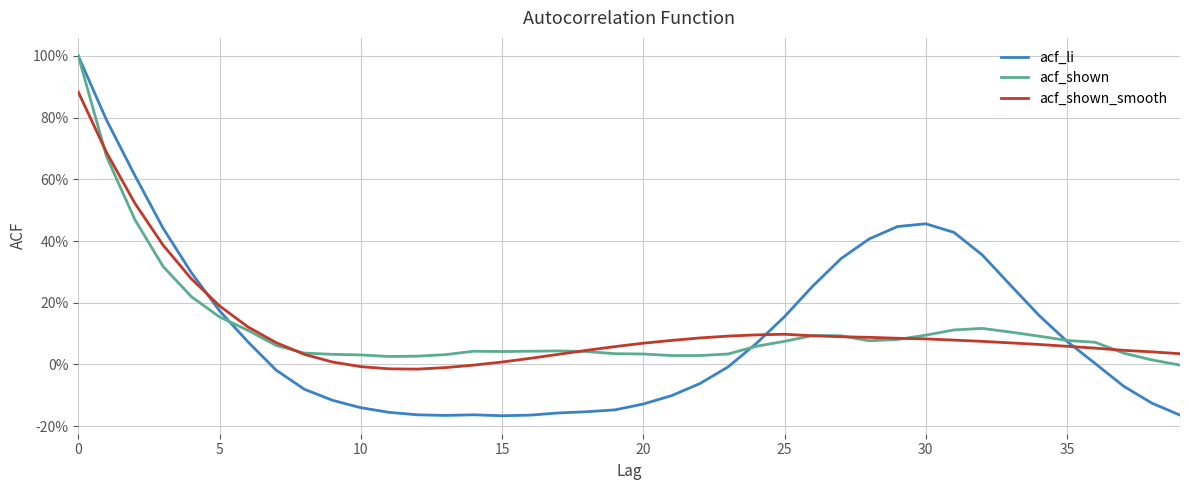

What are all the series names shown in the legend?

acf_li, acf_shown, acf_shown_smooth